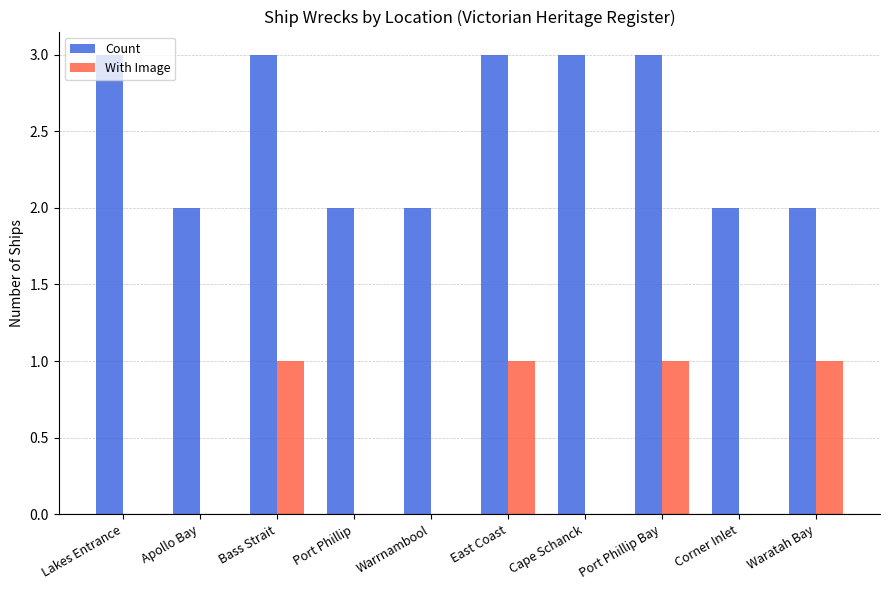

True or false: With Image has a value of -1 at Lakes Entrance.

False